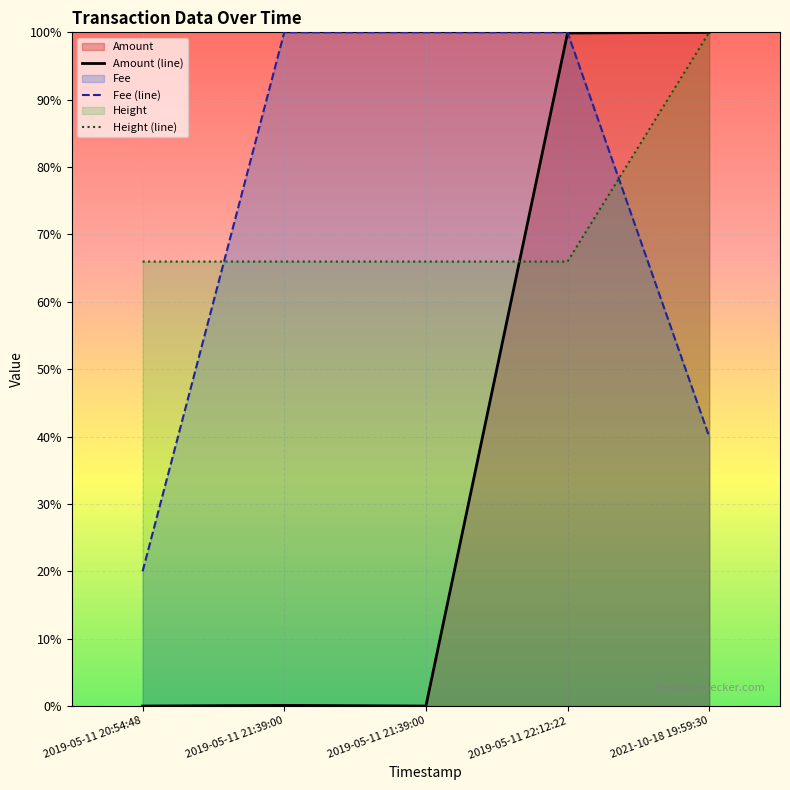

Does the chart display data point markers on the line(s)?

No